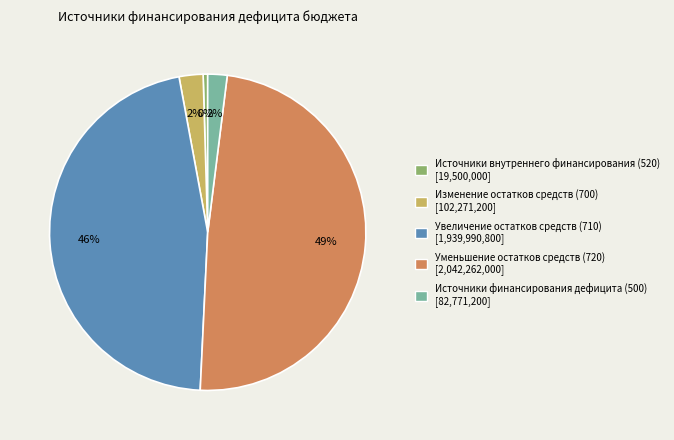

Between Увеличение остатков средств (710) and Источники финансирования дефицита (500), which is larger?

Увеличение остатков средств (710)